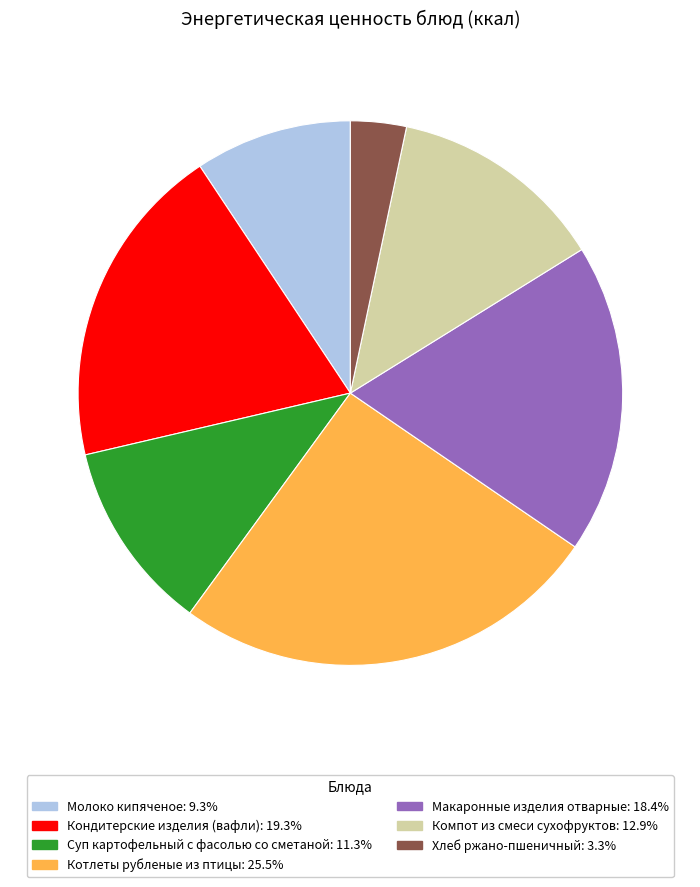

What is the ratio of the value at Хлеб ржано-пшеничный: 3.3% to the value at Суп картофельный с фасолью со сметаной: 11.3%?

0.3